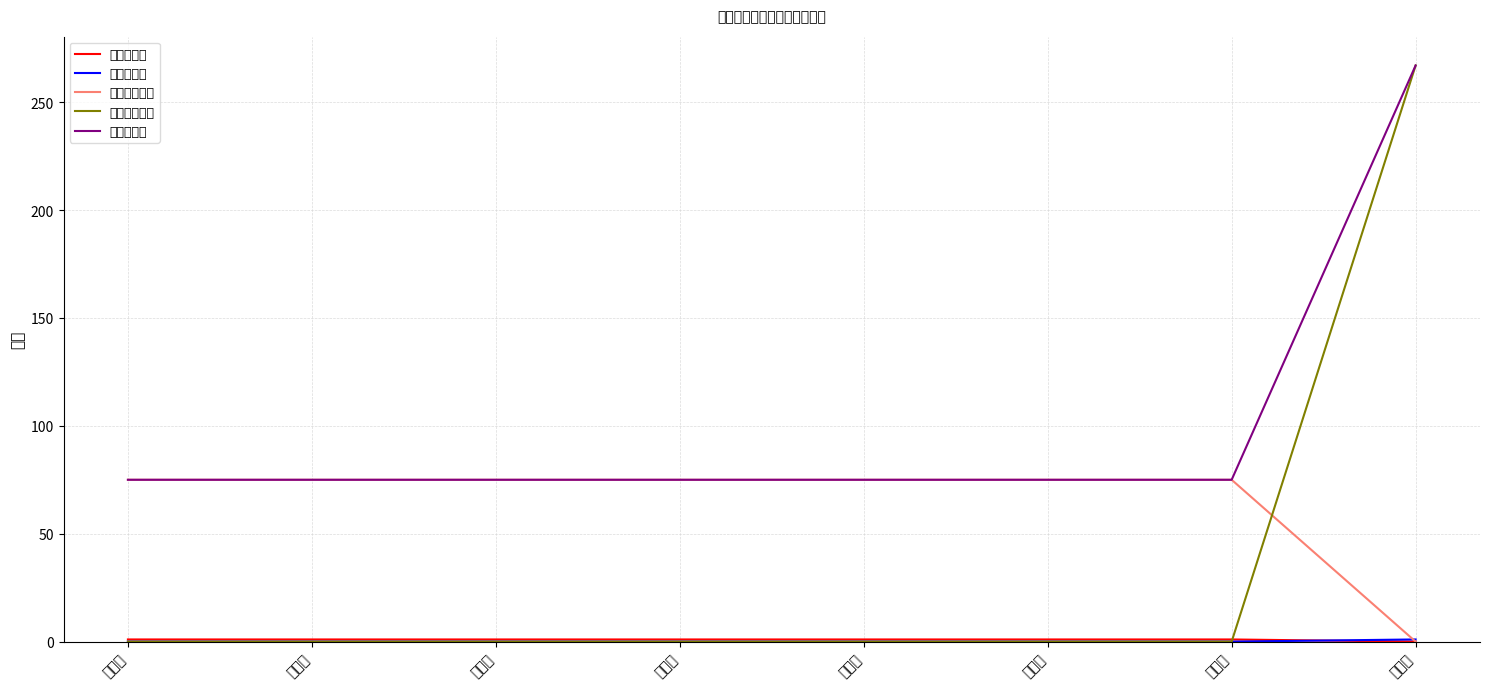

The value of 全自理护理费 at 张同行 is 101. True or false?

False